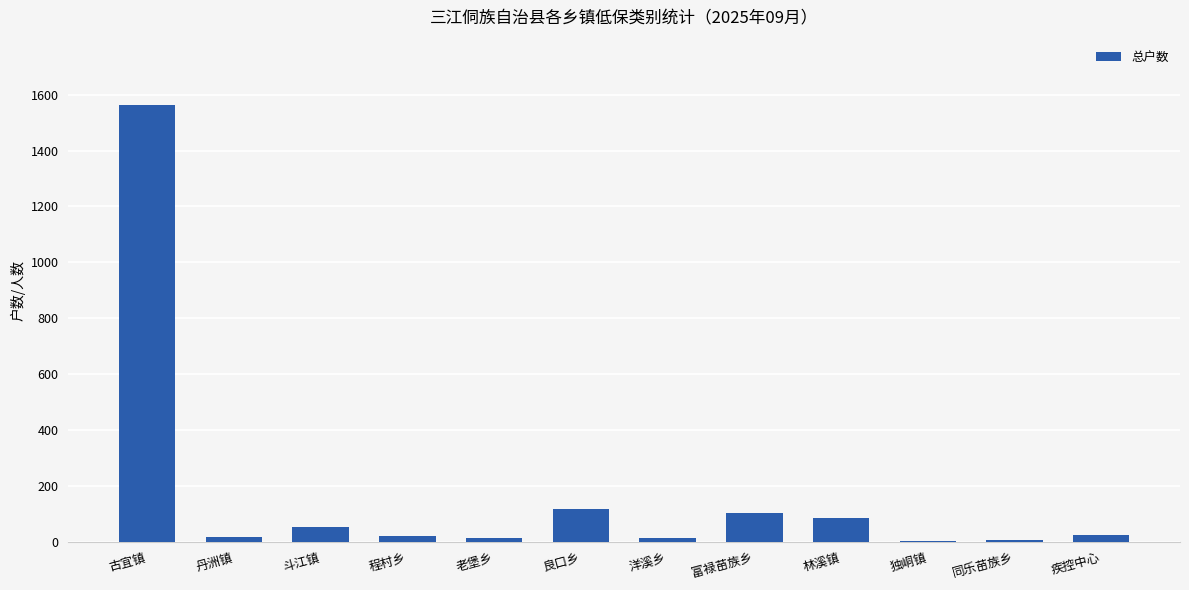

What is the ratio of the value at 富禄苗族乡 to the value at 斗江镇?

2.0